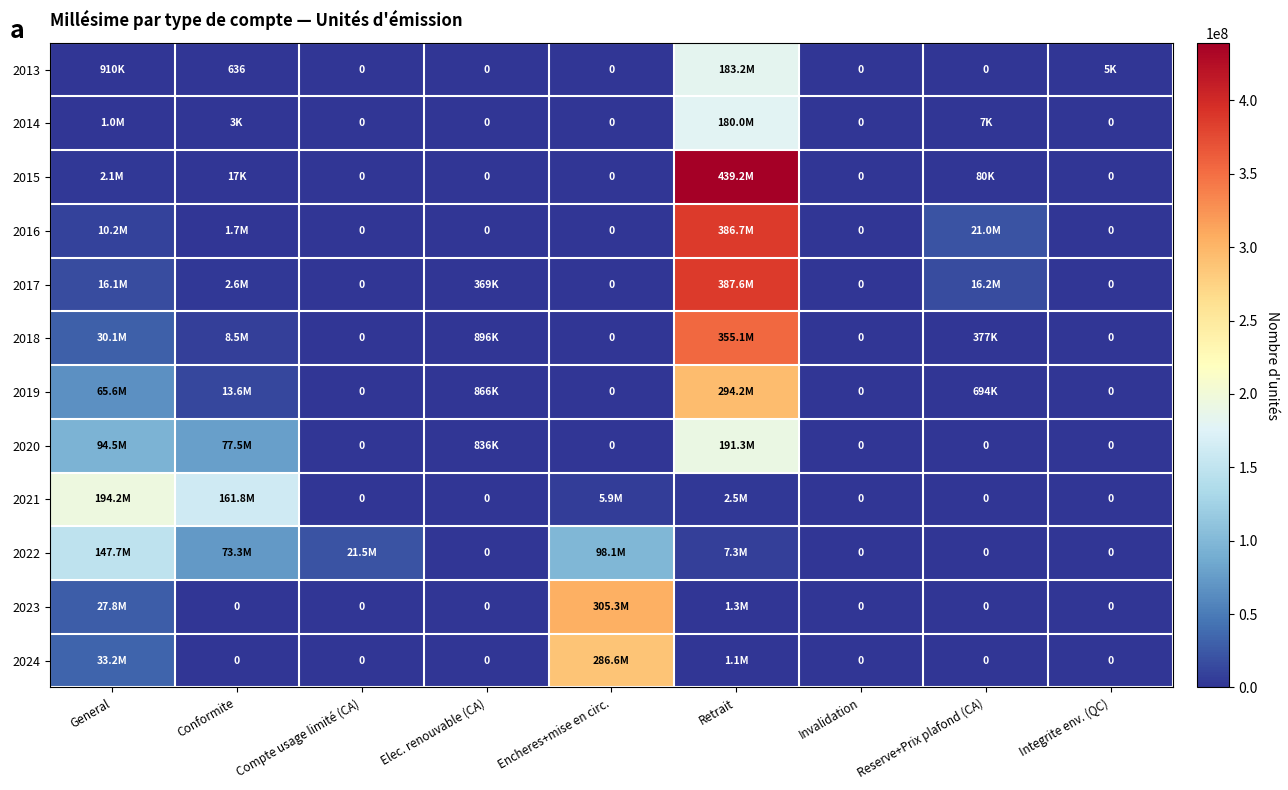

What is the average value of the 2016 series?

46610323